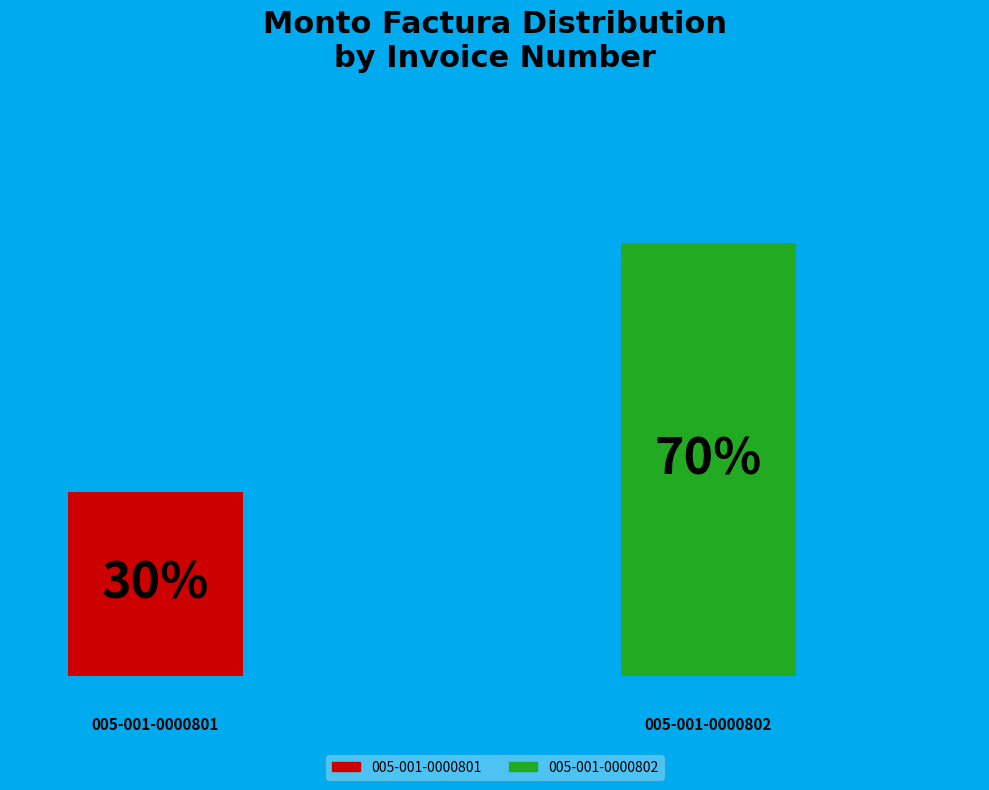

To the nearest percent, what percentage of the pie is 005-001-0000801?

30%